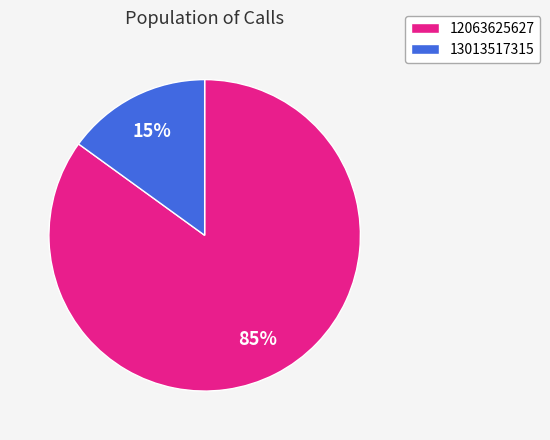

To the nearest percent, what portion does 13013517315 represent?

15%